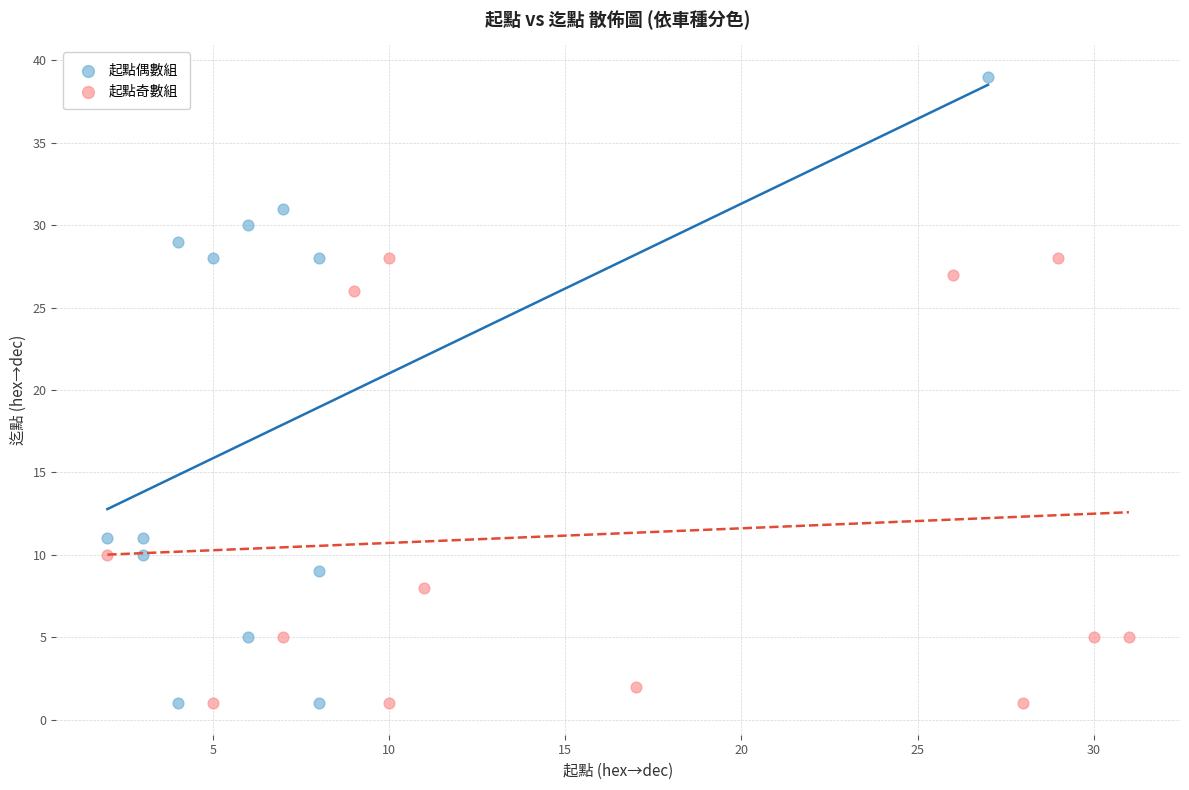

Which series contains the highest Y value?

起點偶數組